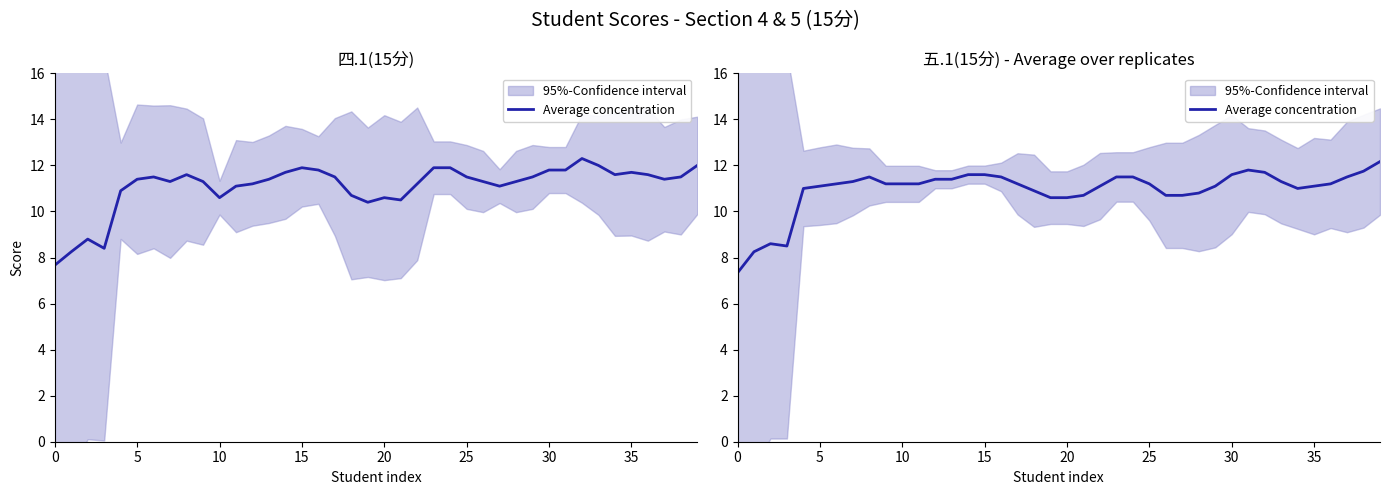

Approximately how many times larger is the value at 33 compared to 10?

1.0